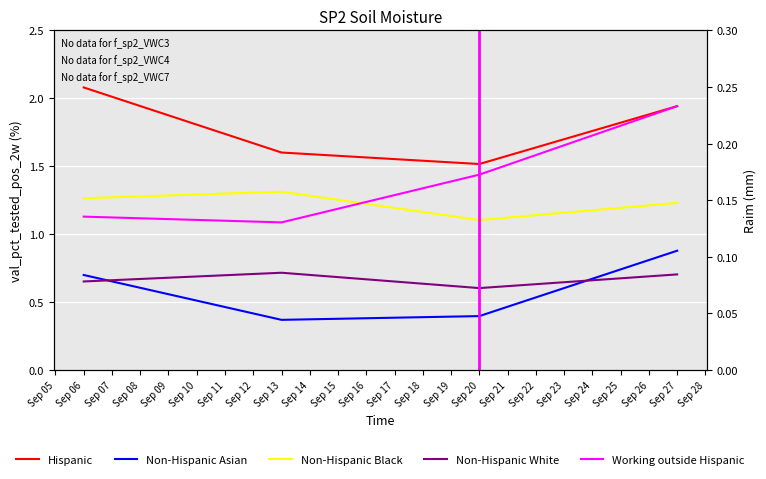

How many data points does each series have?

4